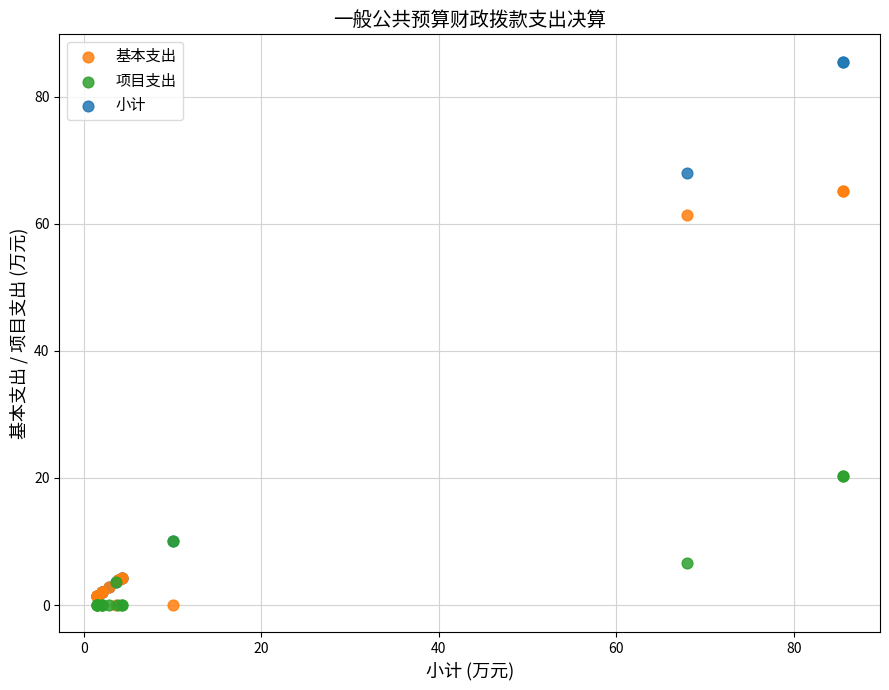

Across all series, what Y value is closest to 42?

61.3